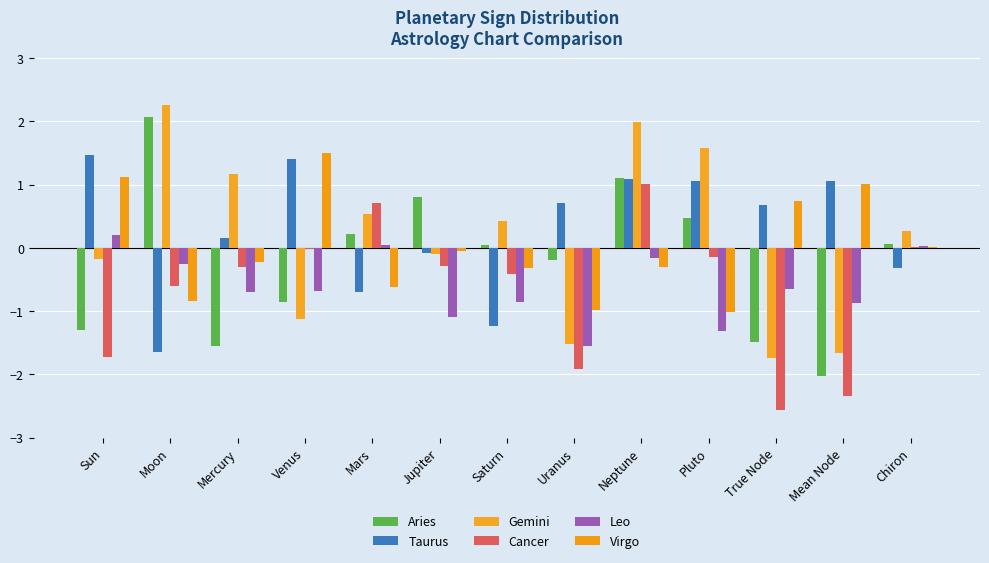

What is the approximate value of Gemini at Mars?

0.5